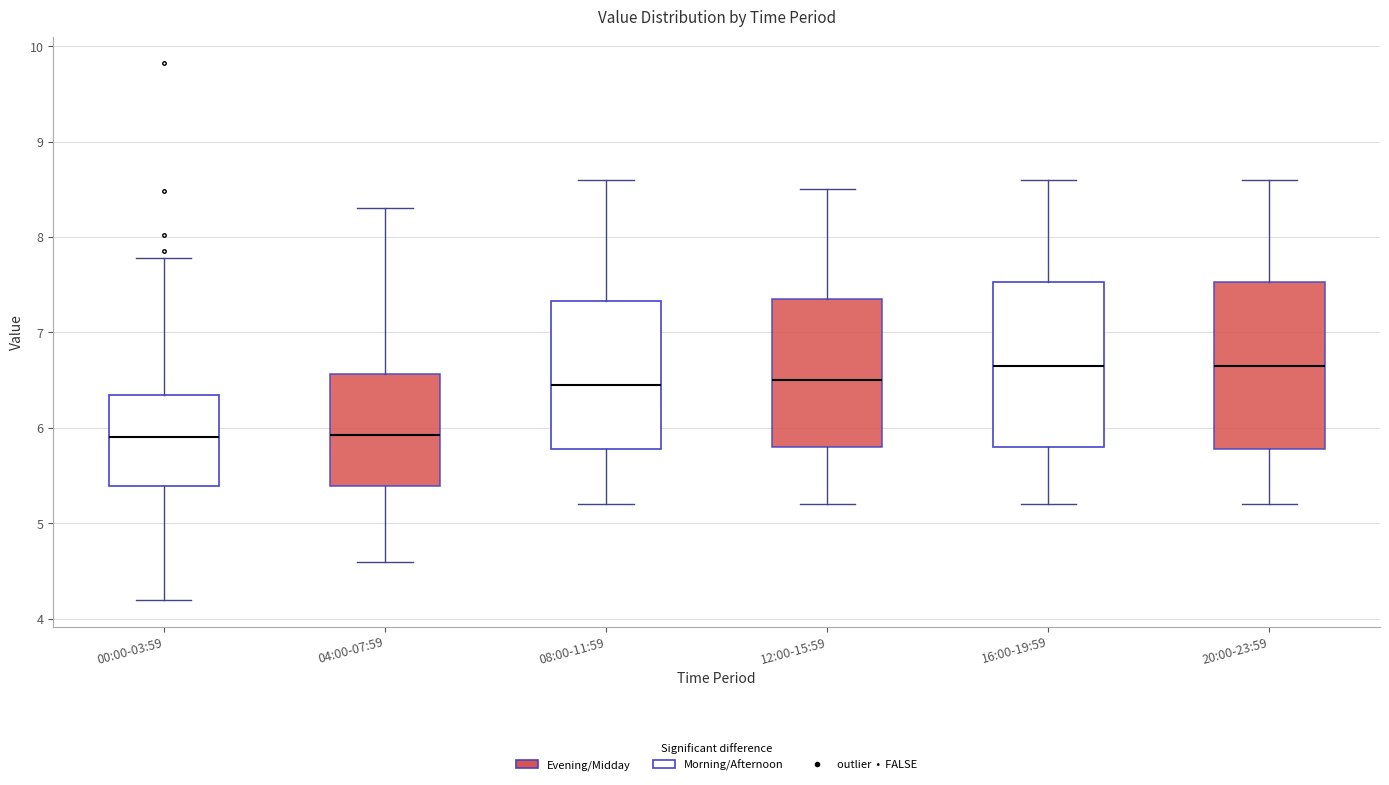

Reading left to right, transcribe this box plot: for each box, give where its median line is, the range the box spans, and where its two whiskers end, as read against the y-axis. The values are not printed on the chart, so give them approximately, as read against the axis.

00:00-03:59: median 5.9, box 5.4 to 6.4, whiskers 4.2 to 7.8
04:00-07:59: median 5.9, box 5.4 to 6.6, whiskers 4.6 to 8.3
08:00-11:59: median 6.5, box 5.8 to 7.3, whiskers 5.2 to 8.6
12:00-15:59: median 6.5, box 5.8 to 7.4, whiskers 5.2 to 8.5
16:00-19:59: median 6.7, box 5.8 to 7.5, whiskers 5.2 to 8.6
20:00-23:59: median 6.7, box 5.8 to 7.5, whiskers 5.2 to 8.6